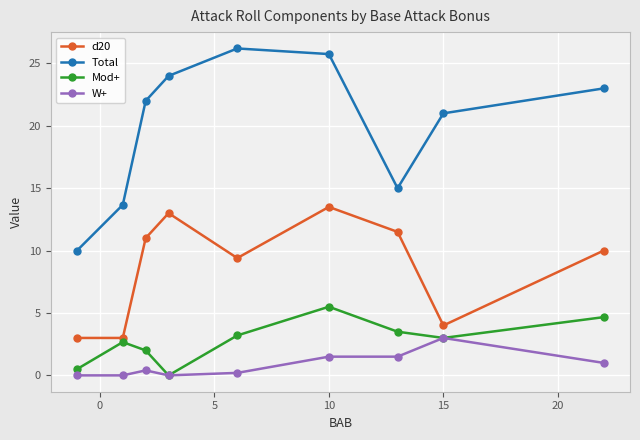

List the series in order of their peak value, highest first.

Total, d20, Mod+, W+